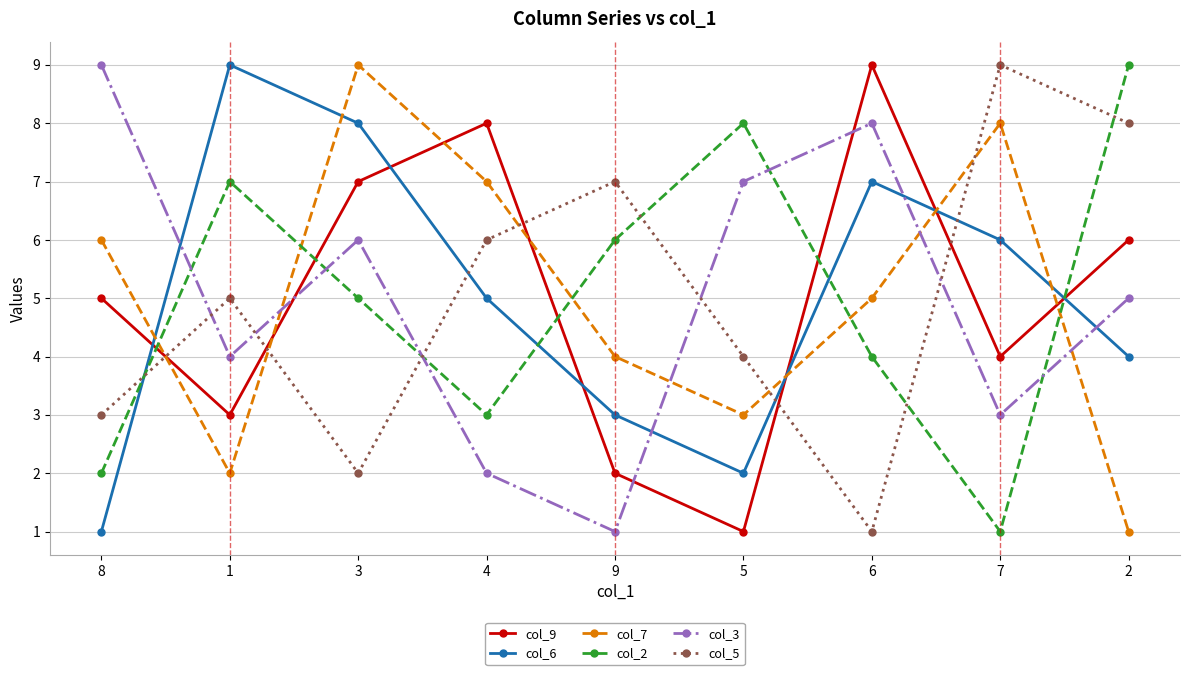

Count the col_5 values in the range 3 to 7.

5